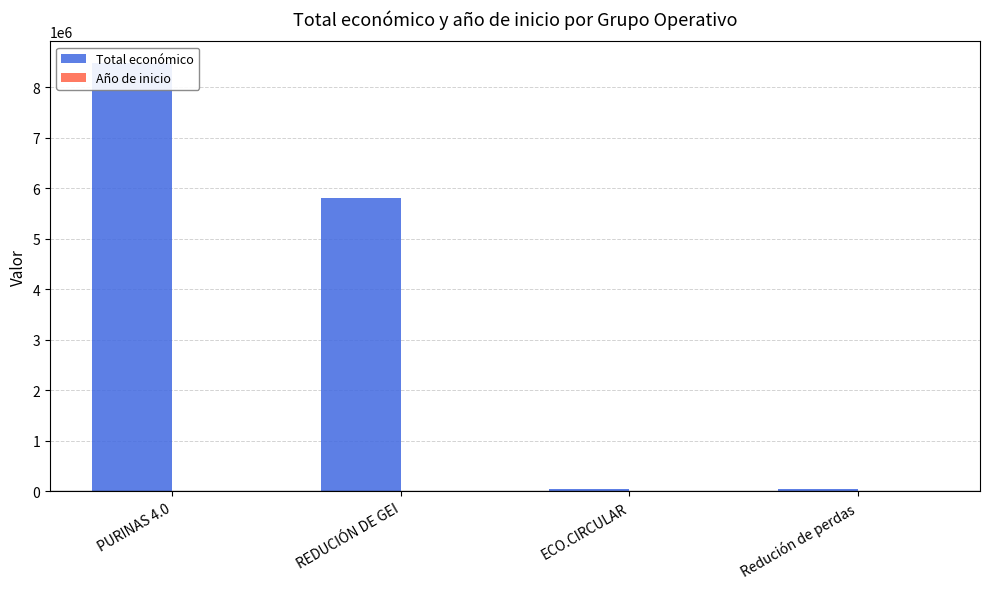

List the series in order of their peak value, highest first.

Total económico, Año de inicio